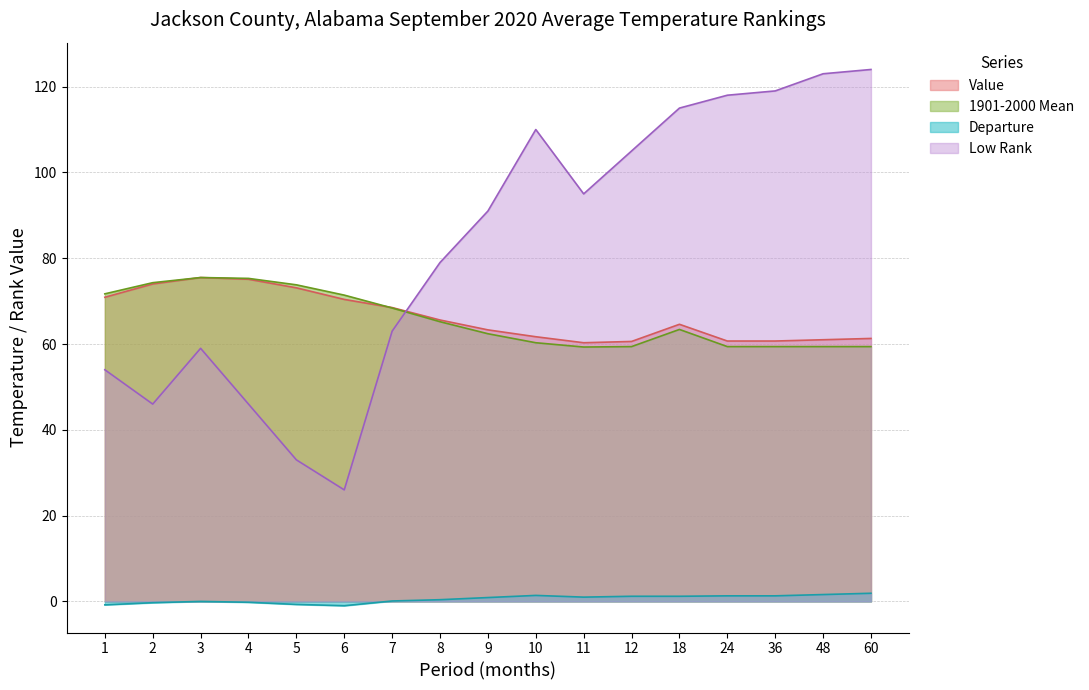

Which category has the lowest value in the Low Rank series?

6